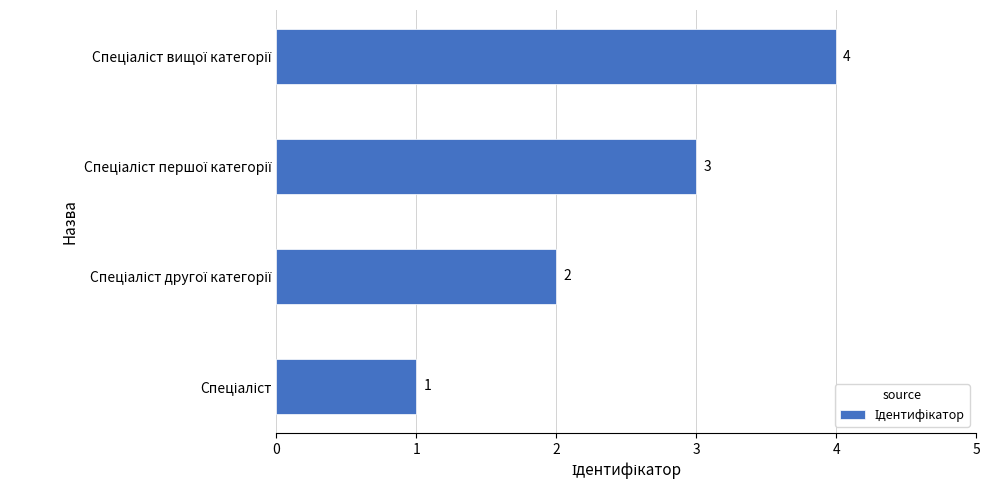

How many values are between 2 and 4?

3